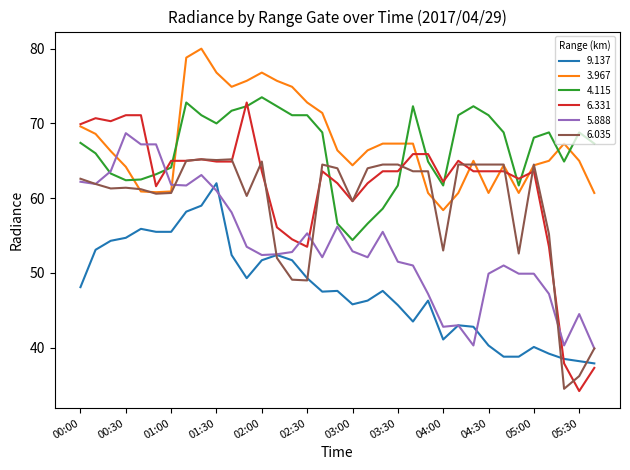

Which series has the largest total across all categories?

3.967